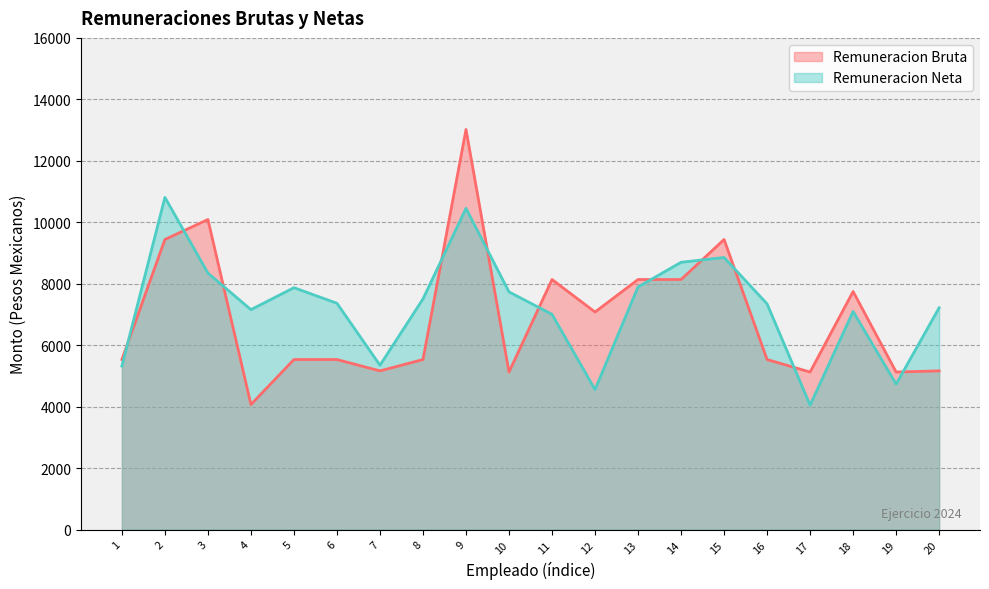

What is the average value of the Remuneracion Bruta series?

6933.7